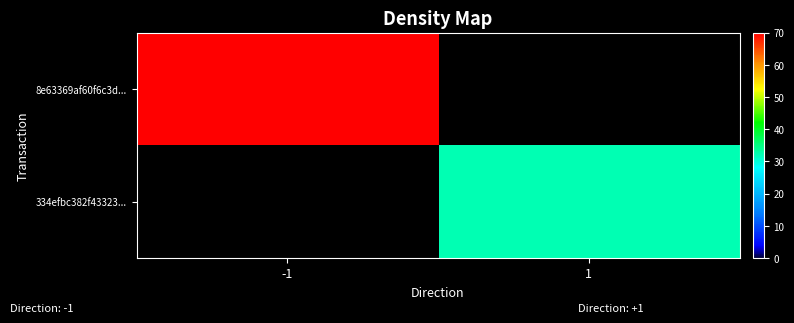

Rank the series at 1 from lowest to highest value.

8e63369af60f6c3d..., 334efbc382f43323...